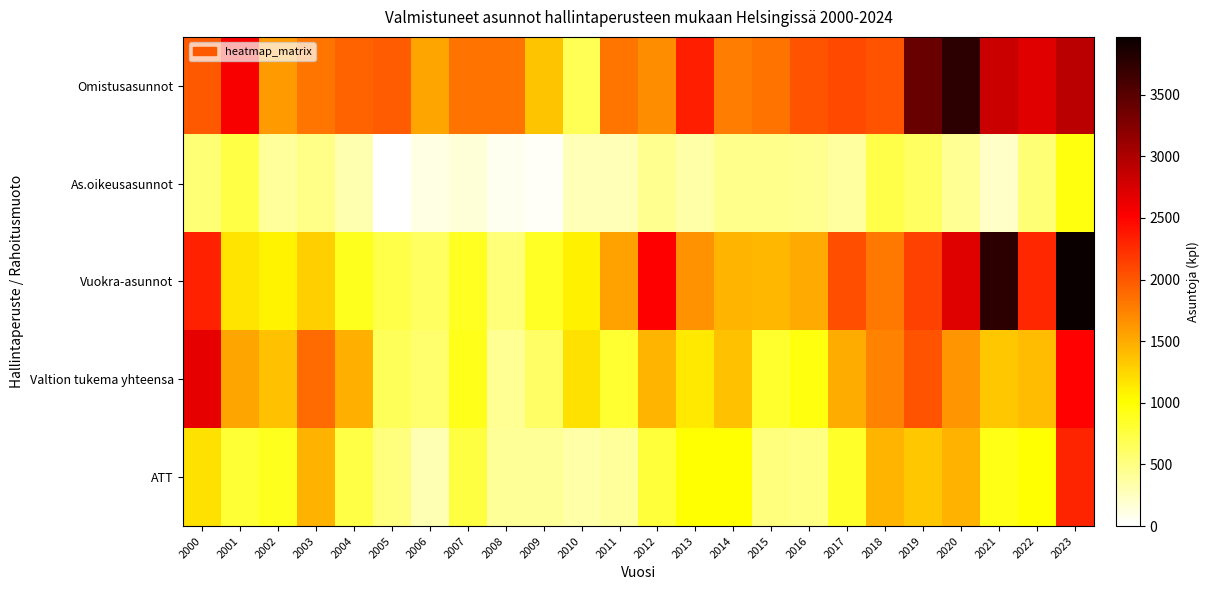

Reading left to right, what are all the values shown in this chart?

Omistusasunnot: 2000=1989	2001=2545	2002=1608	2003=1817	2004=1922	2005=1973	2006=1549	2007=1840	2008=1841	2009=1358	2010=680	2011=1815	2012=1689	2013=2333	2014=1781	2015=1829	2016=2027	2017=2092	2018=2019	2019=3395	2020=3759	2021=2832	2022=2688	2023=2916
As.oikeusasunnot: 2000=550	2001=736	2002=393	2003=474	2004=316	2005=0	2006=114	2007=158	2008=74	2009=34	2010=294	2011=279	2012=434	2013=344	2014=455	2015=450	2016=444	2017=373	2018=715	2019=625	2020=429	2021=218	2022=555	2023=954
Vuokra-asunnot: 2000=2314	2001=1176	2002=1082	2003=1291	2004=896	2005=725	2006=626	2007=883	2008=536	2009=853	2010=1085	2011=1562	2012=2520	2013=1643	2014=1443	2015=1439	2016=1514	2017=2055	2018=1804	2019=2136	2020=2711	2021=3765	2022=2291	2023=3968
Valtion tukema yhteensa: 2000=2656	2001=1536	2002=1364	2003=1886	2004=1474	2005=660	2006=574	2007=899	2008=432	2009=614	2010=1178	2011=820	2012=1453	2013=1141	2014=1371	2015=823	2016=954	2017=1502	2018=1739	2019=2027	2020=1630	2021=1347	2022=1410	2023=2503
ATT: 2000=1182	2001=800	2002=892	2003=1458	2004=730	2005=513	2006=306	2007=748	2008=418	2009=403	2010=345	2011=395	2012=784	2013=1000	2014=1000	2015=522	2016=482	2017=838	2018=1453	2019=1334	2020=1466	2021=928	2022=1002	2023=2301